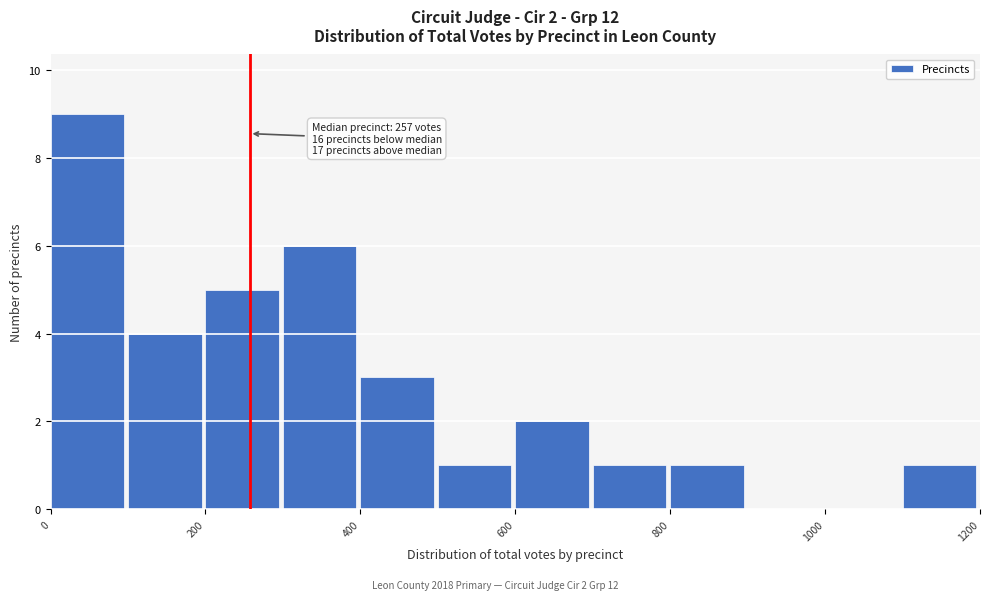

Over which range of the x-axis is the bar tallest?

0 to 100